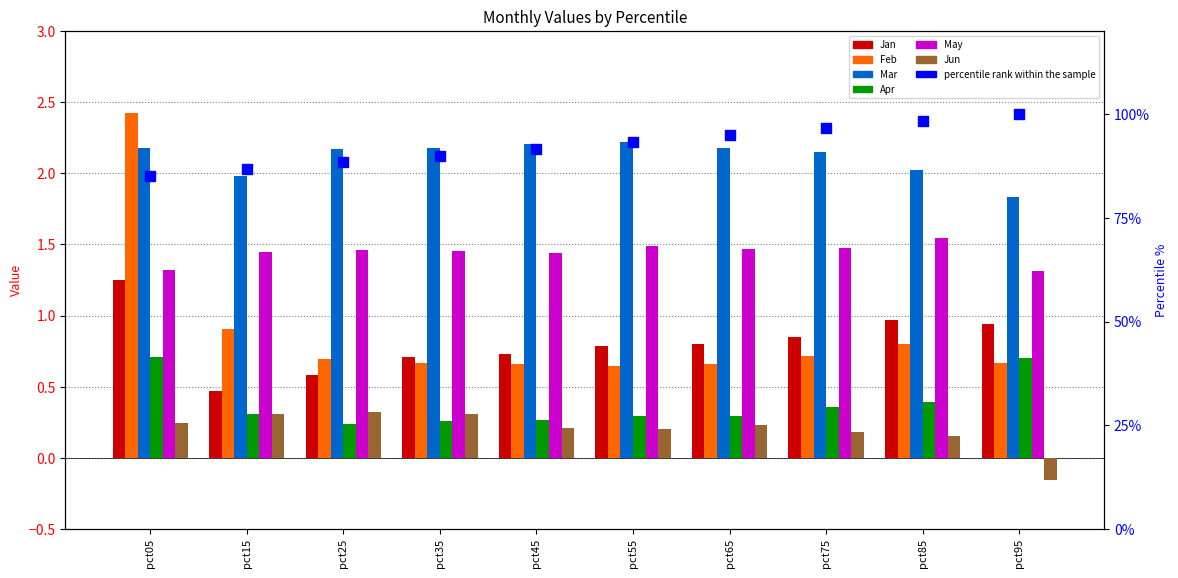

Which series has the largest total across all categories?

Mar